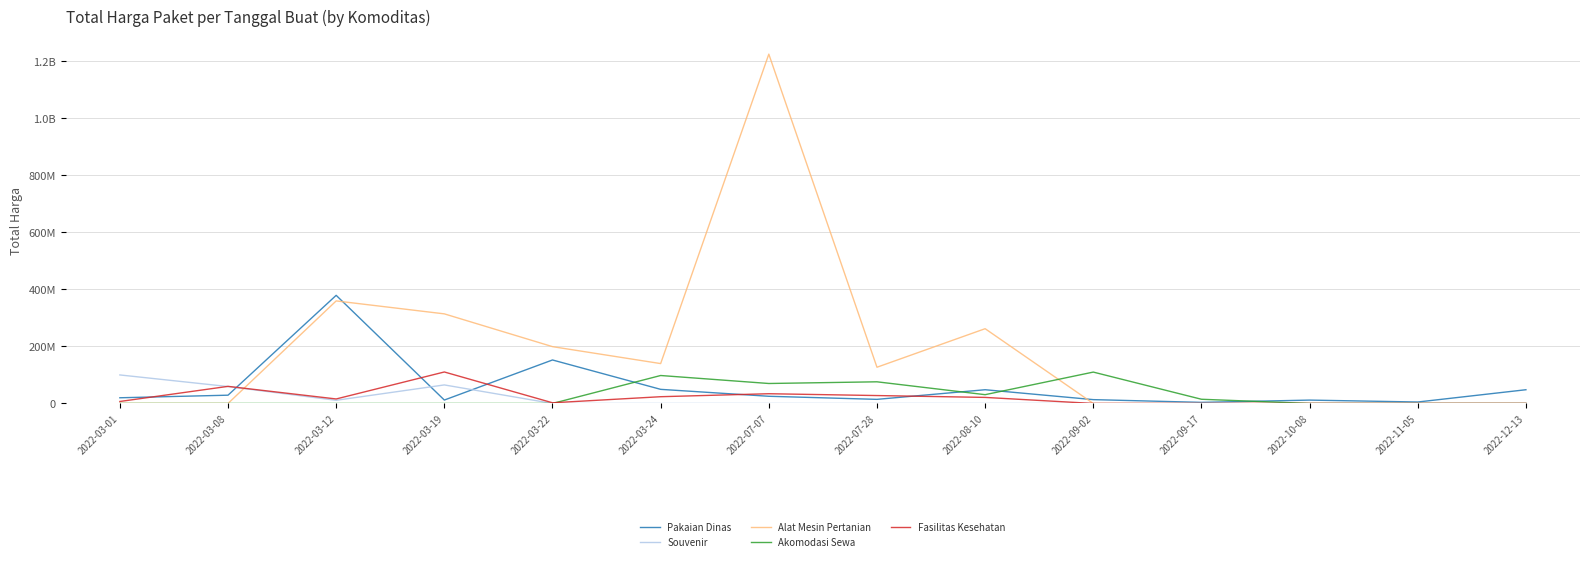

How many interior local peaks does the Souvenir series have?

1